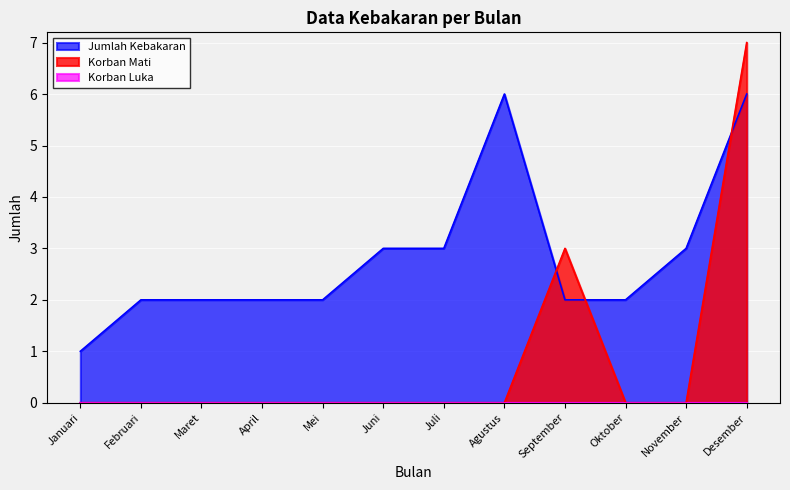

Does the chart display data point markers on the line(s)?

No